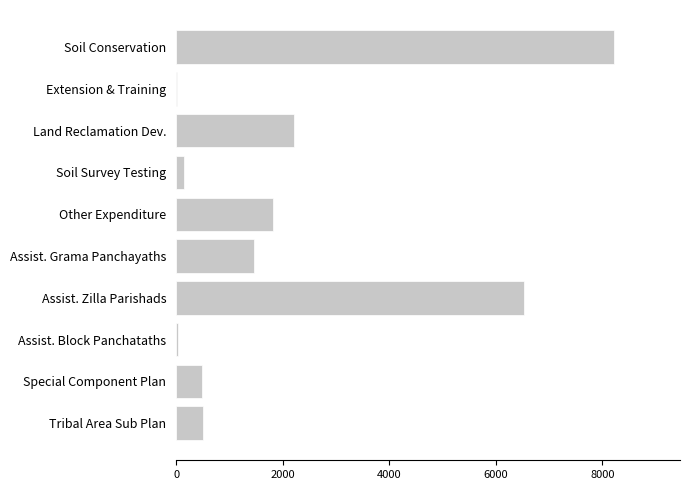

What is the change in value from Special Component Plan to Land Reclamation Dev.?

+1720.1